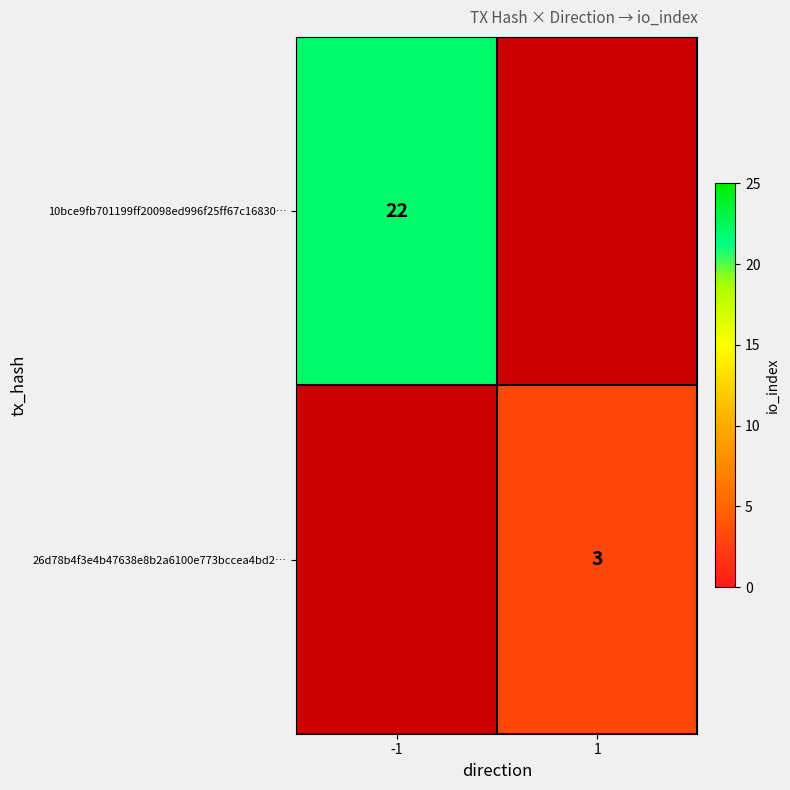

Count the number of data series in this chart.

2